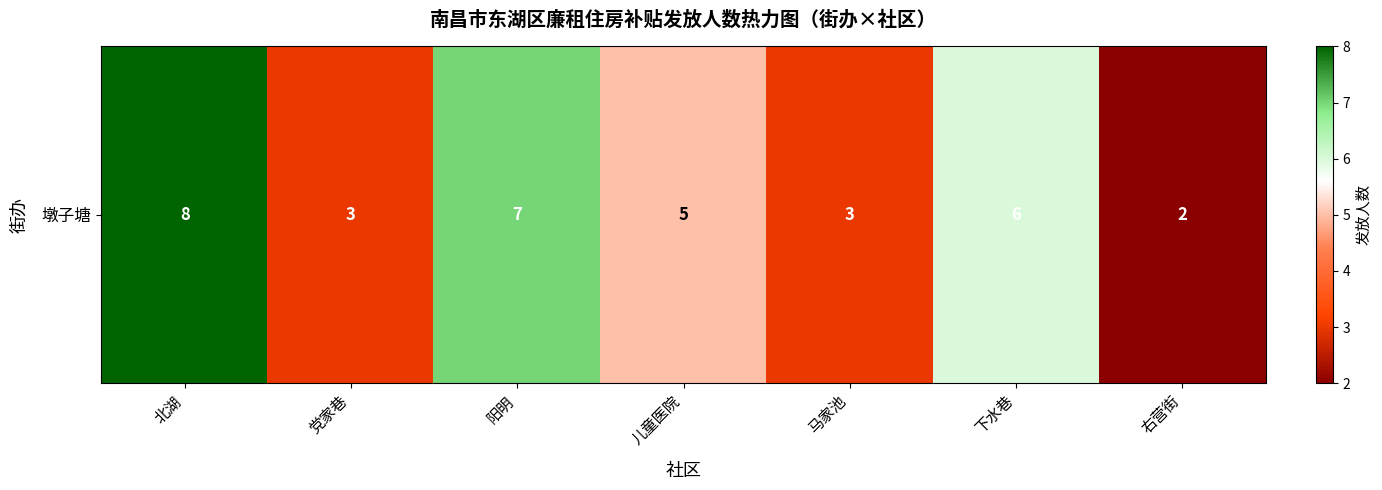

True or false: the data shows 2 at 马家池.

False